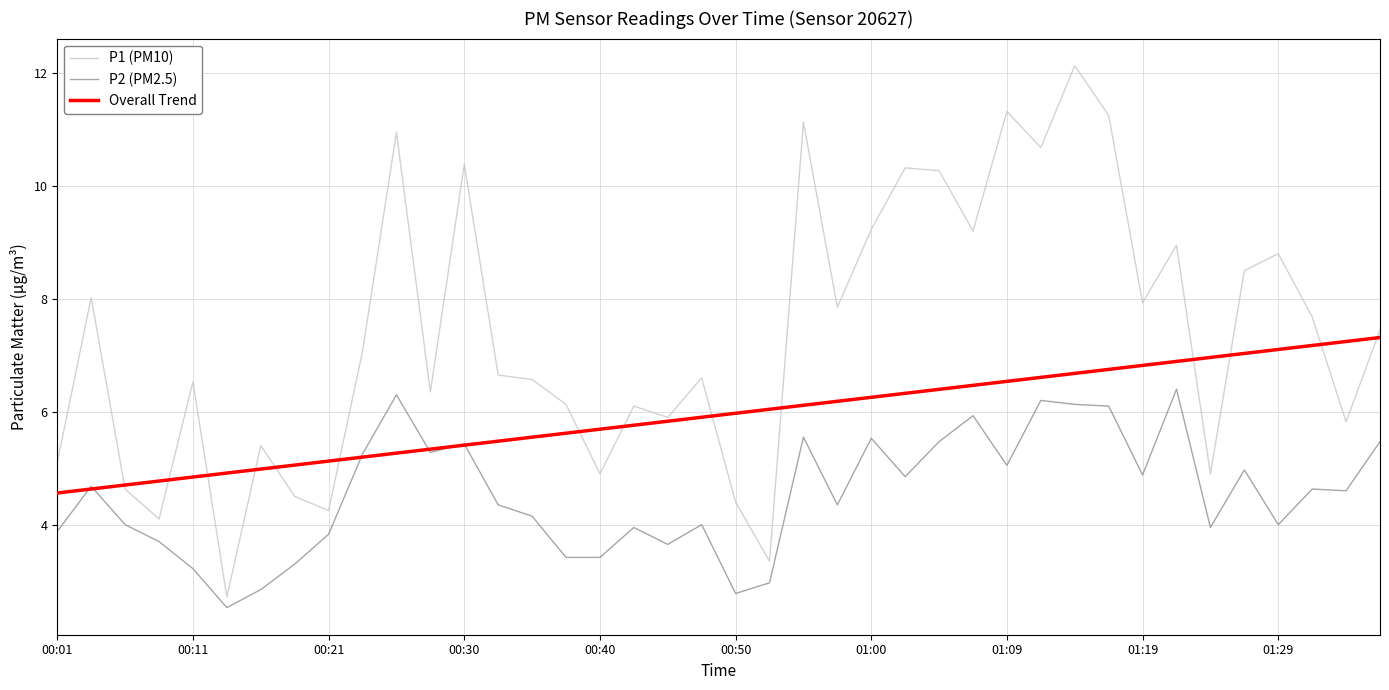

Is it true that P1 (PM10) equals 11.5 at 00:11?

False